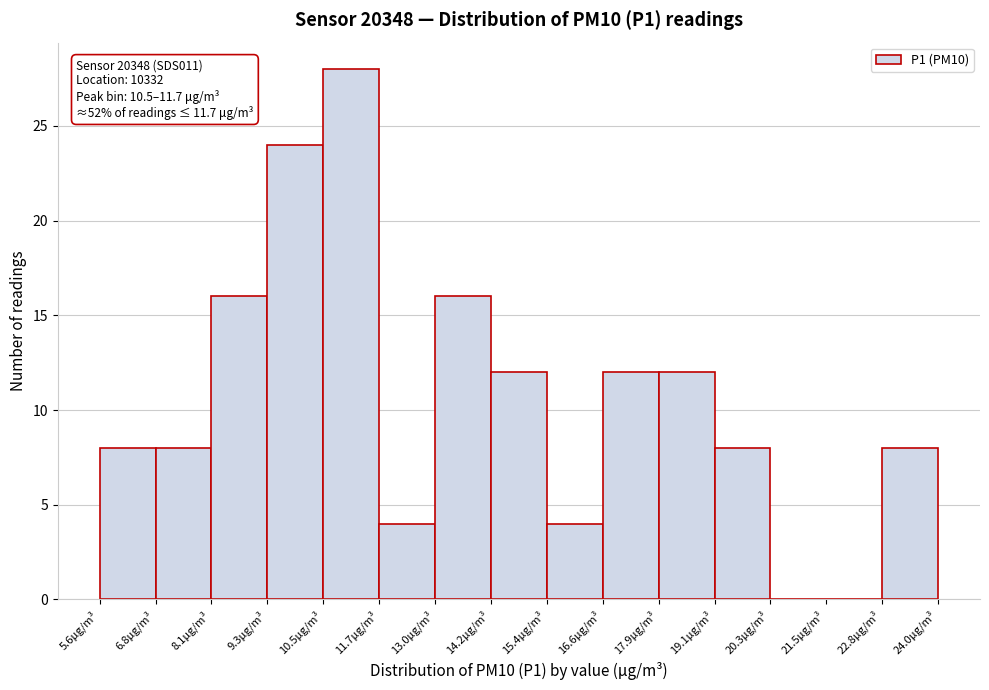

Which range on the x-axis has the tallest bar?

10.6 to 11.8